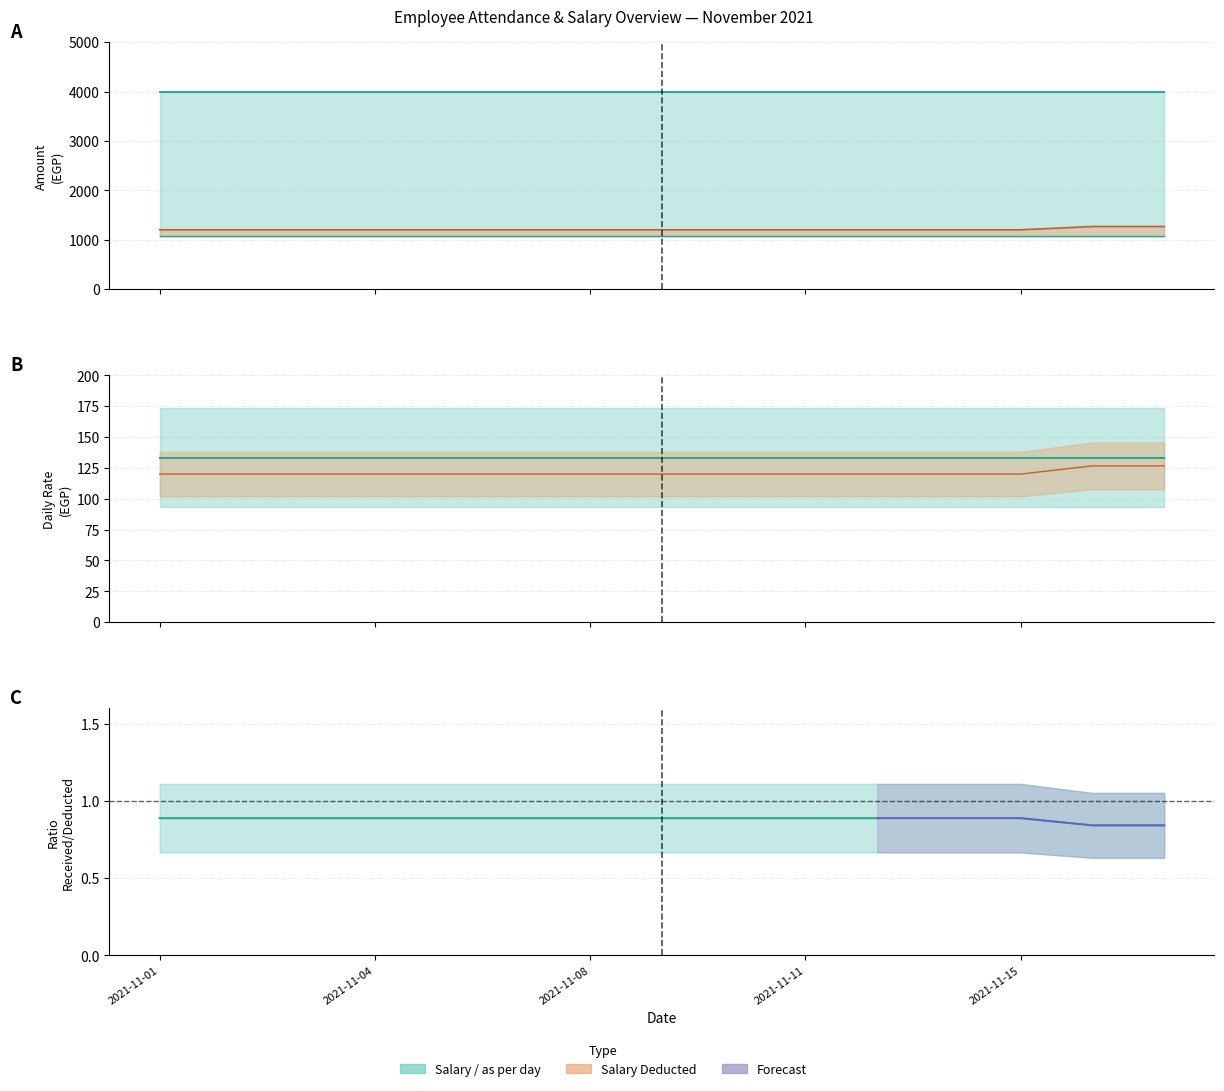

What is the minimum value for Salary?

4000.0